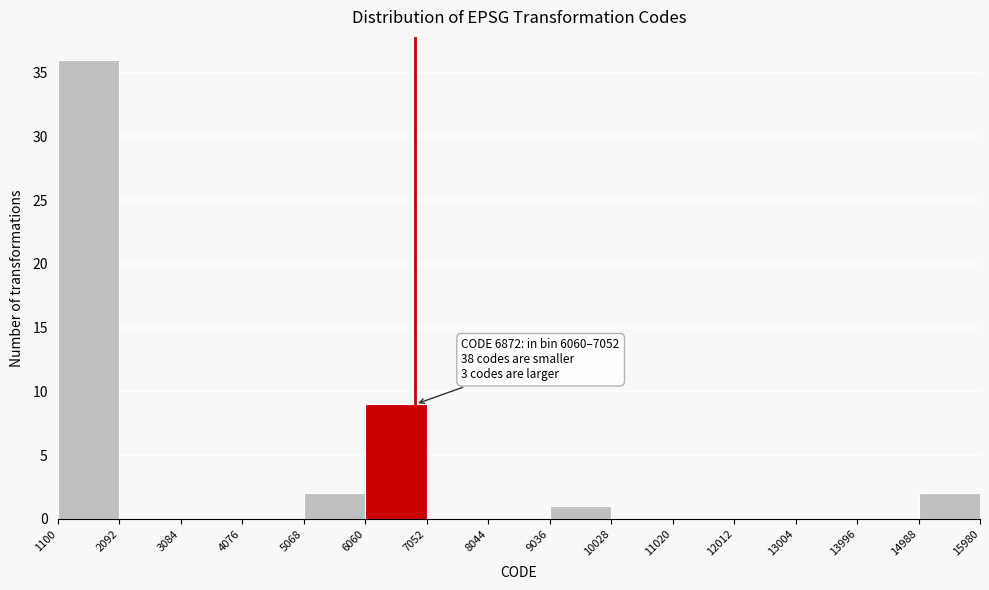

Which range on the x-axis has the tallest bar?

1100 to 2092